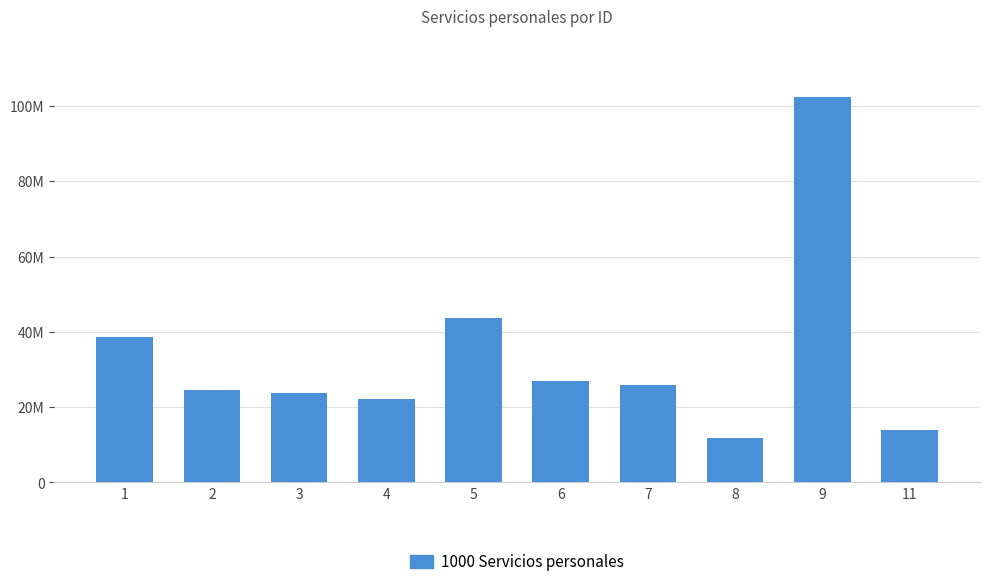

Are the bars horizontal?

No